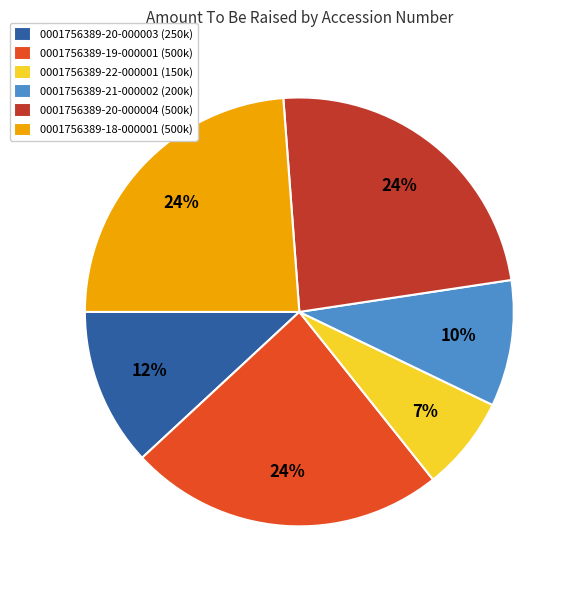

What percentage is the 0001756389-19-000001 slice, to the nearest percent?

24%